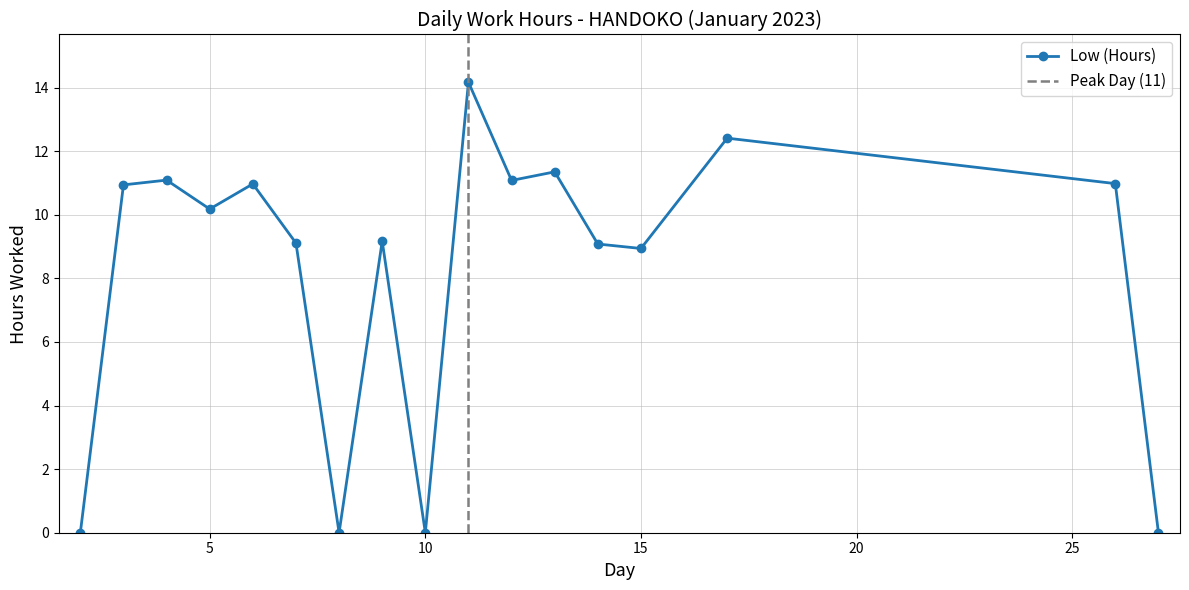

Reading left to right, extract all data points from this chart.

2=0.0	3=10.9	4=11.1	5=10.2	6=11.0	7=9.1	8=0.0	9=9.2	10=0.0	11=14.2	12=11.1	13=11.3	14=9.1	15=8.9	17=12.4	26=11.0	27=0.0